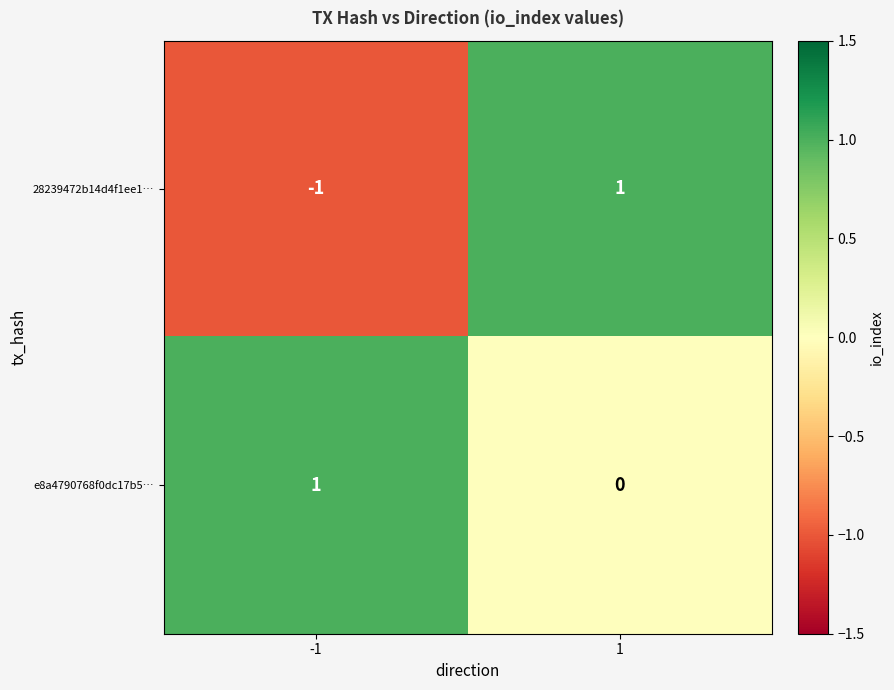

How many distinct data groups are displayed?

2